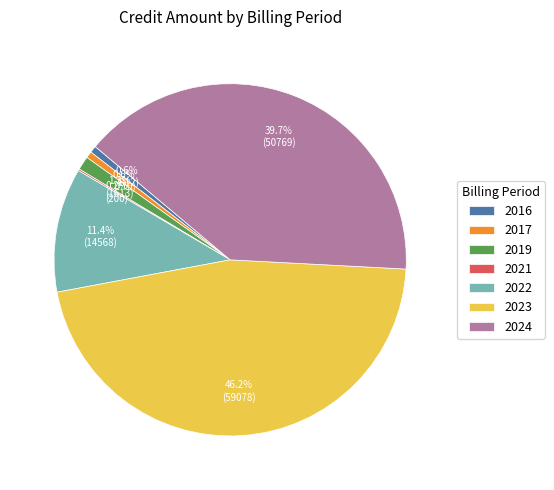

What percentage is the 2023 slice, to the nearest percent?

46%